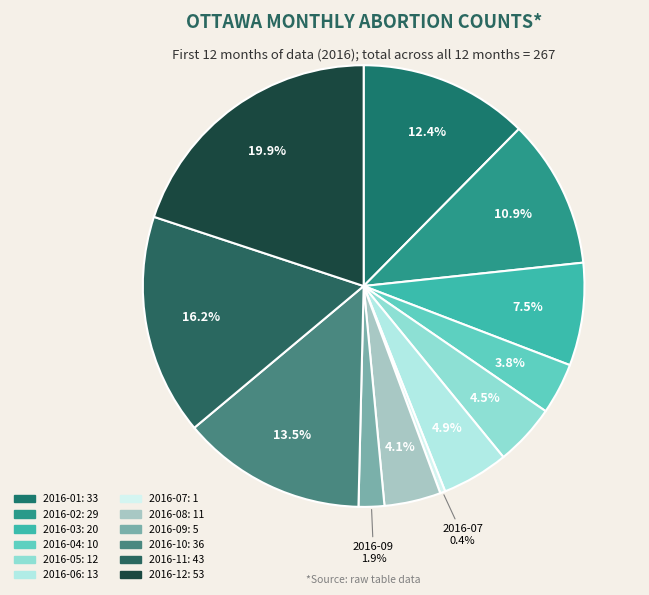

Combined, do 2016-09 and 2016-01 account for over 50%?

No